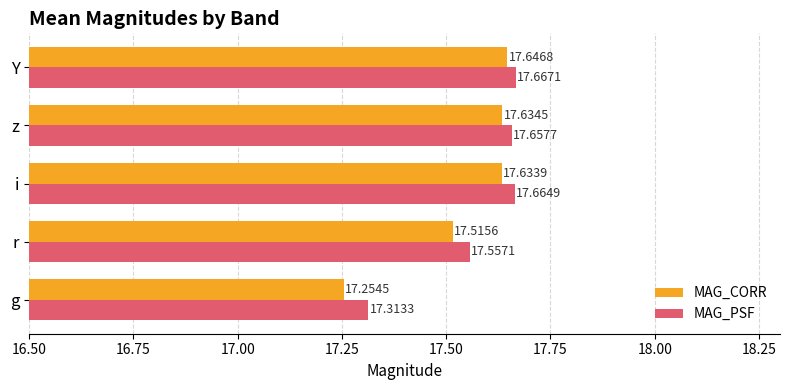

List the series in order of their overall mean, highest first.

MAG_PSF, MAG_CORR